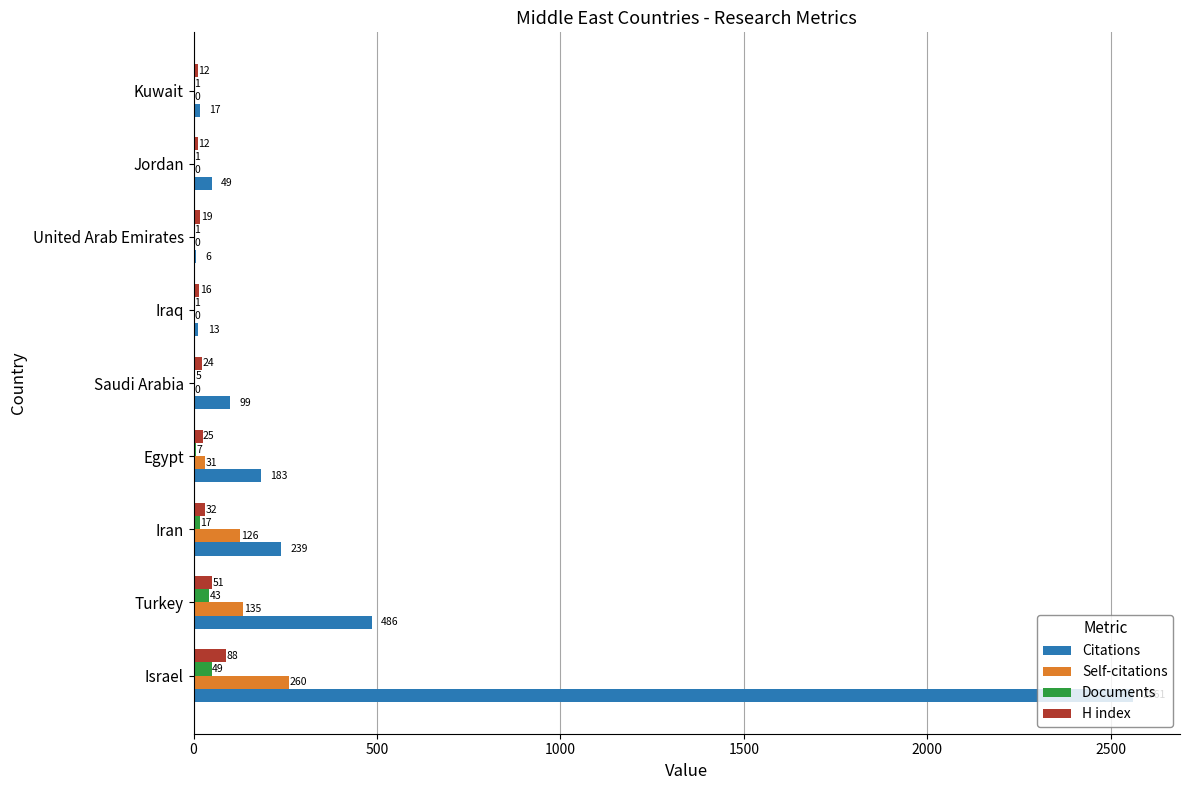

What is the highest value of the Citations series?

2561